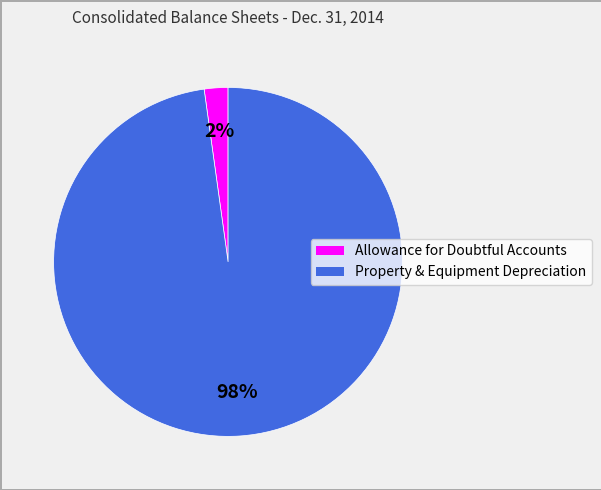

Is there any slice that represents more than half of the pie?

Yes